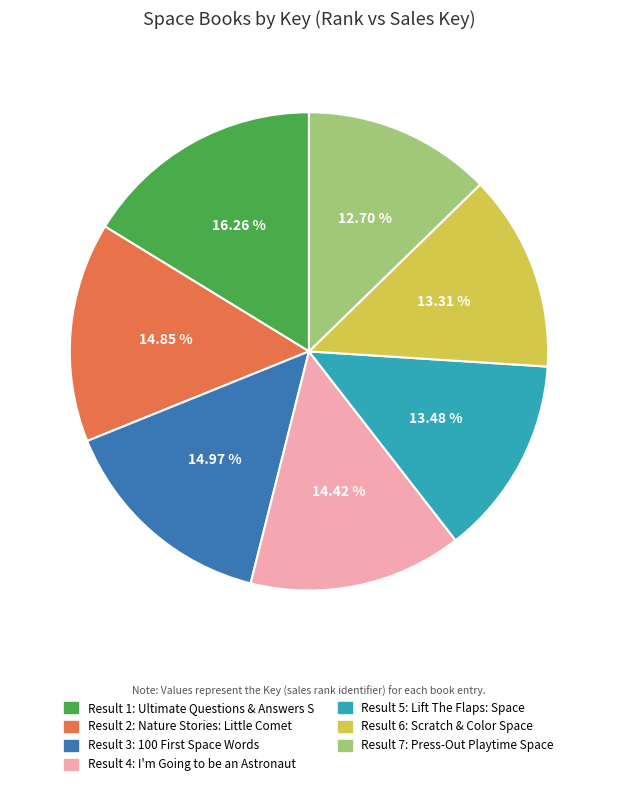

Is there any slice that represents more than half of the pie?

No